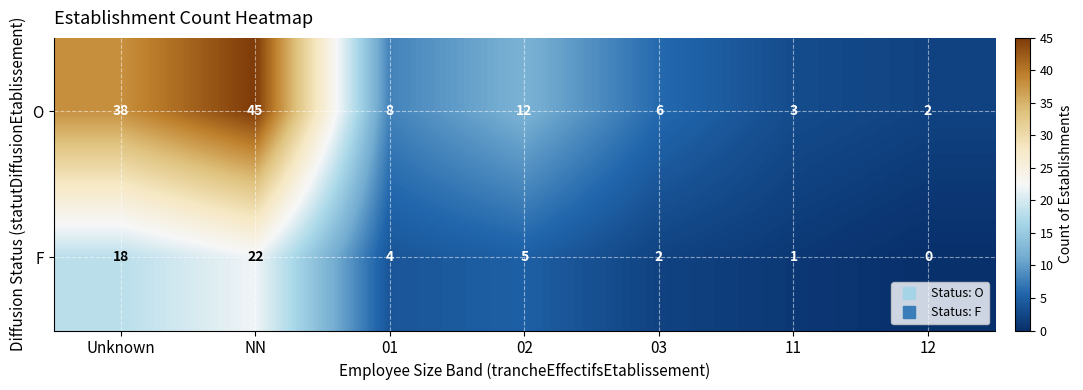

List the series in order of their overall mean, lowest first.

F, O